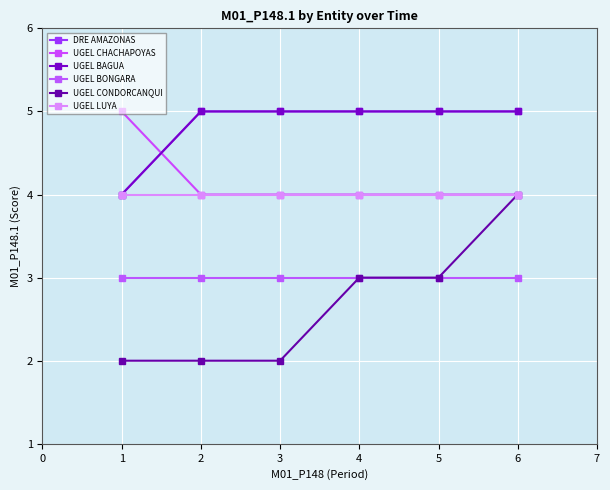

What is the value of the UGEL CHACHAPOYAS point at the 2nd from the left?

4